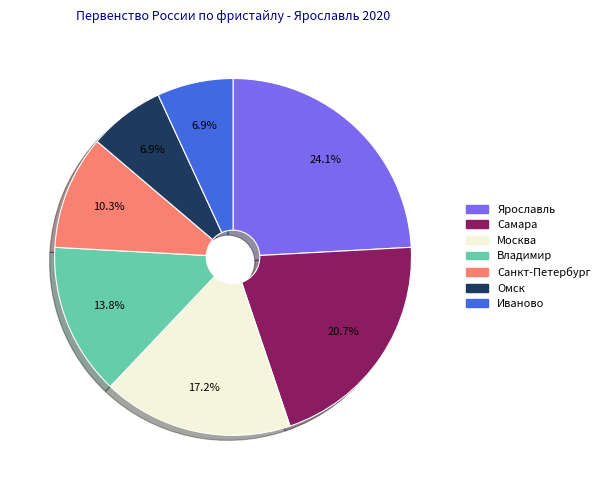

To the nearest percent, what portion does Иваново represent?

7%